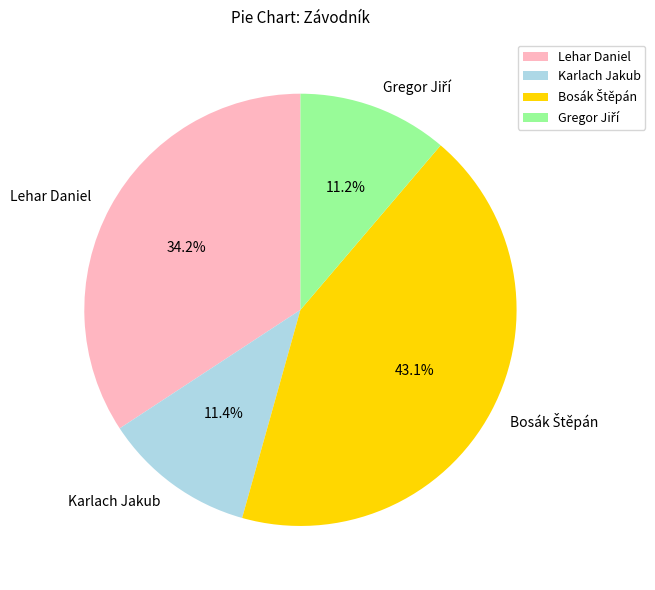

Is there any slice that represents more than half of the pie?

No